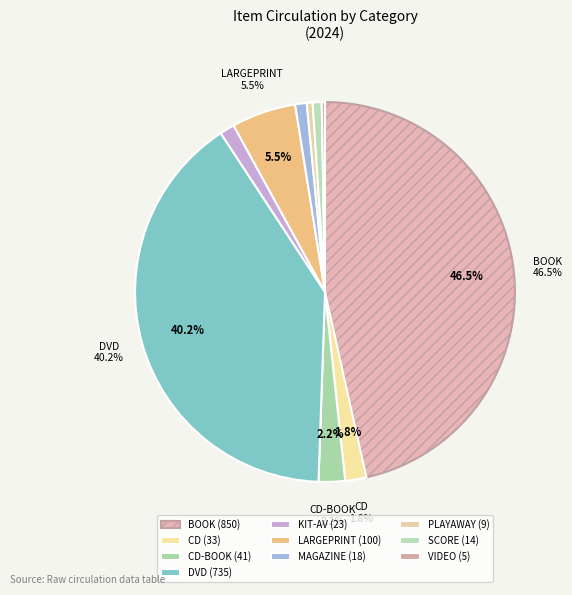

Which slice is the largest?

BOOK